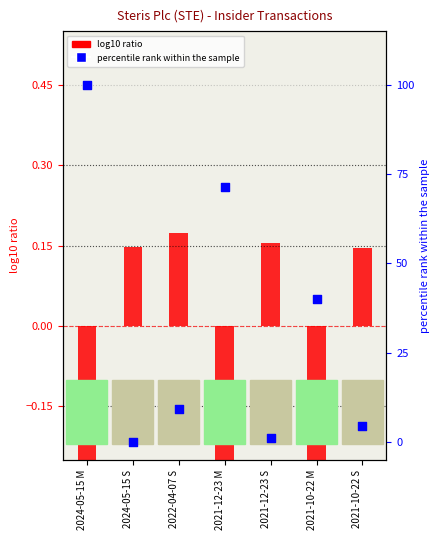

Which series has the largest total across all categories?

percentile rank within the sample